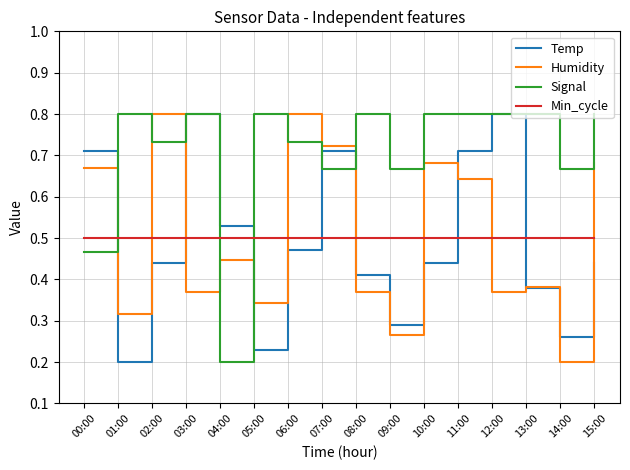

Is it true that Signal equals 1.4 at 01:00?

False